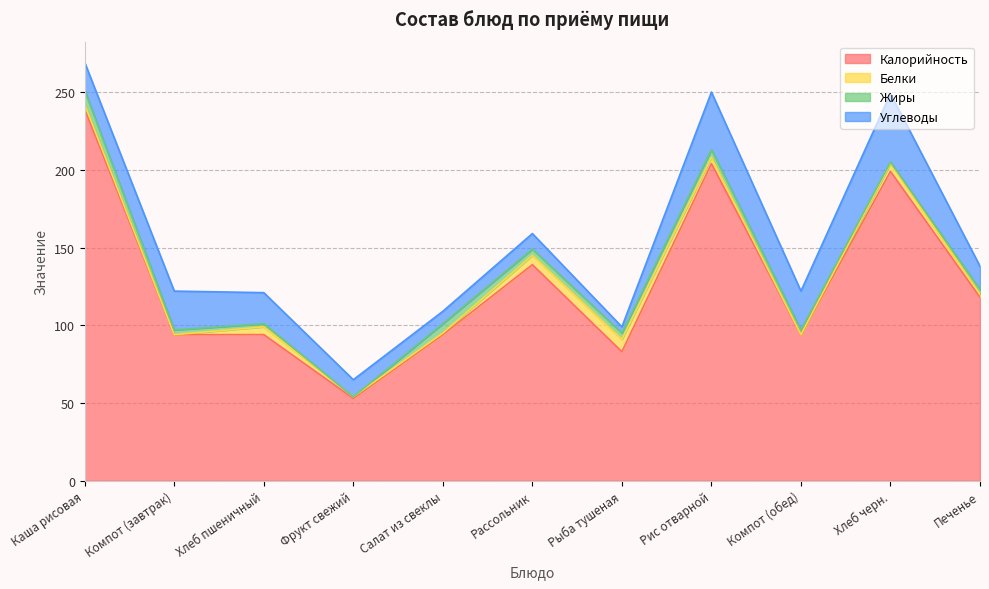

Is it true that Калорийность equals 204 at Рис отварной?

True